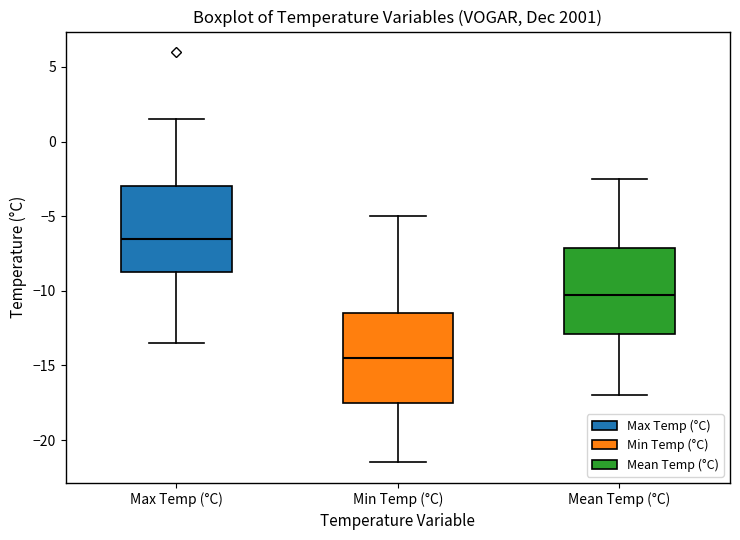

Where does the median line of the box for Max Temp (°C) sit on the y-axis? The values are not printed on the chart, so give them approximately, as read against the axis.

-6.5